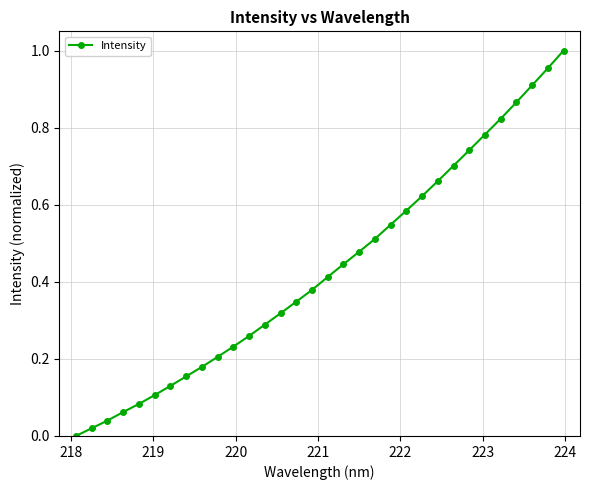

What is the sum of all values?

13.8